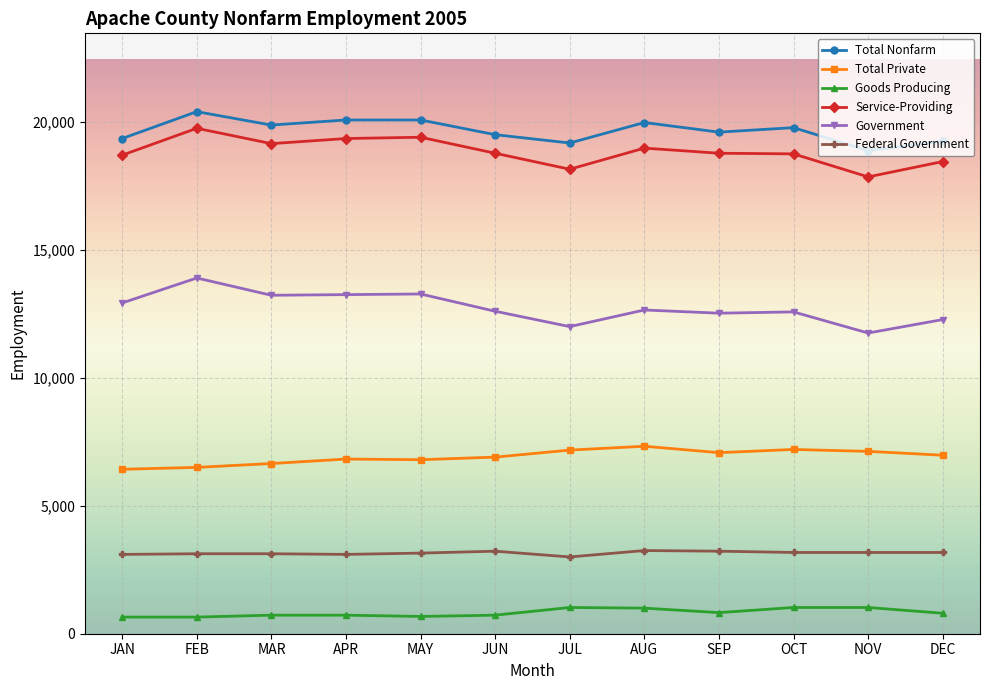

True or false: Total Nonfarm and Government cross at least once.

False